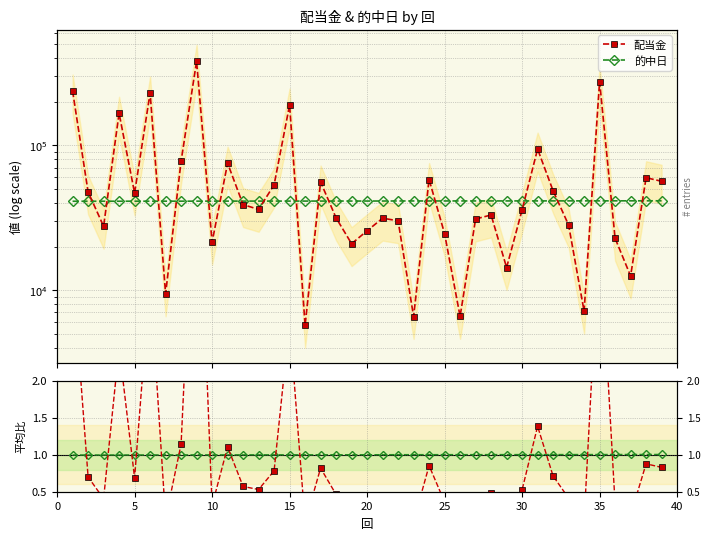

True or false: 的中日 has more than 0 interior local peaks.

False